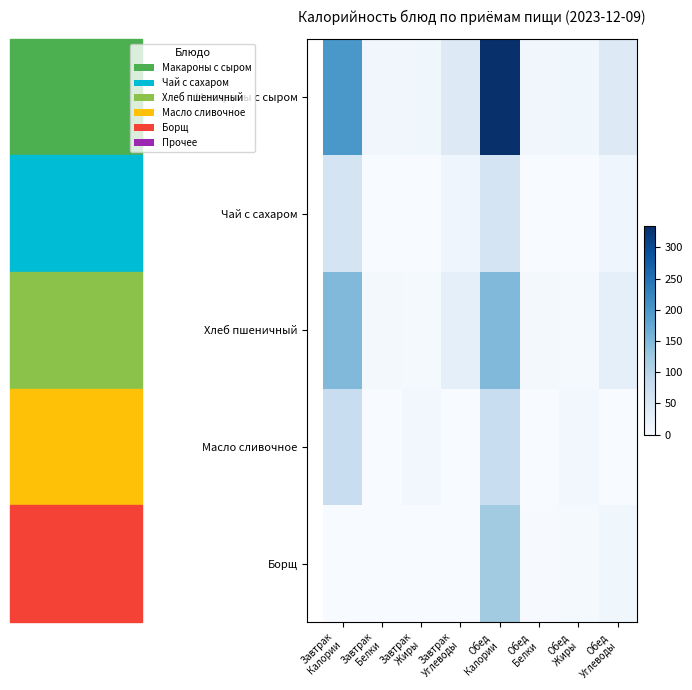

At which category does the chart reach its peak across all series?

Обед
Калории